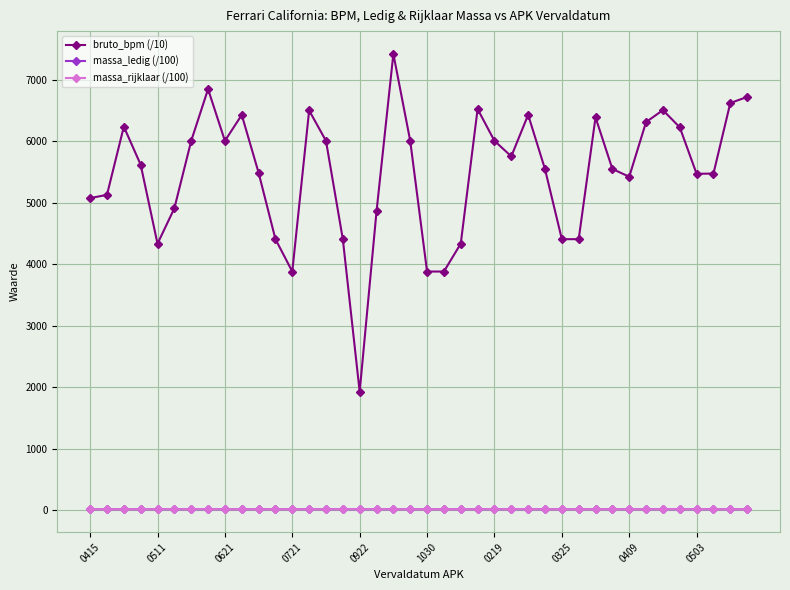

What is the maximum value shown in the chart?

7418.7